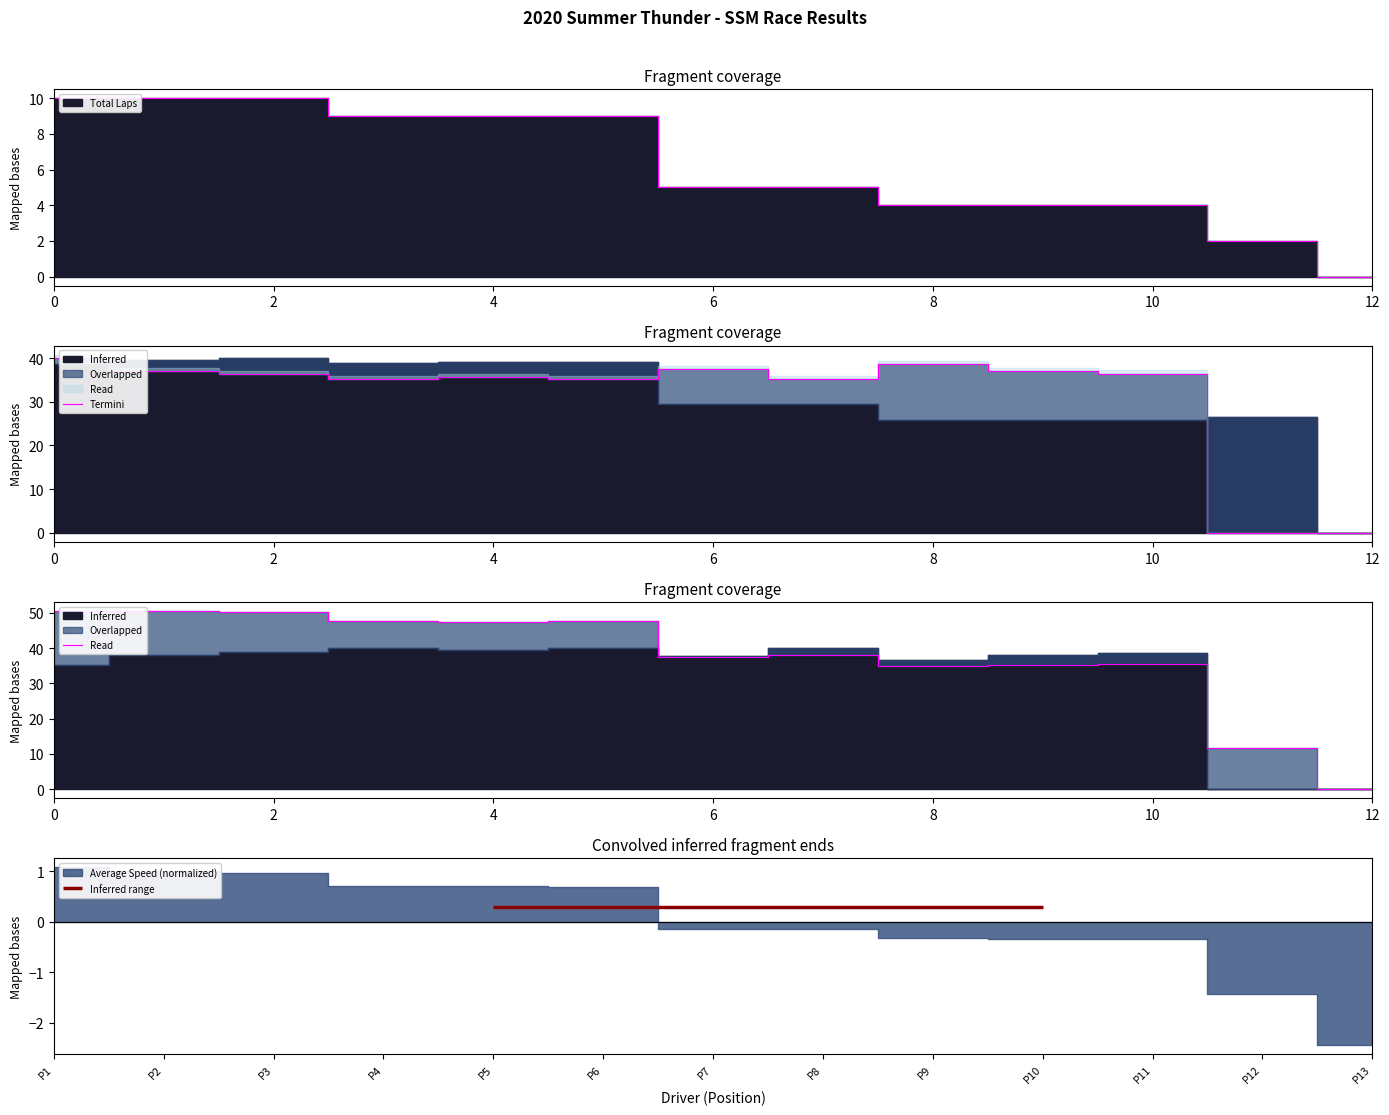

The value at 9 is 35.3. True or false?

True